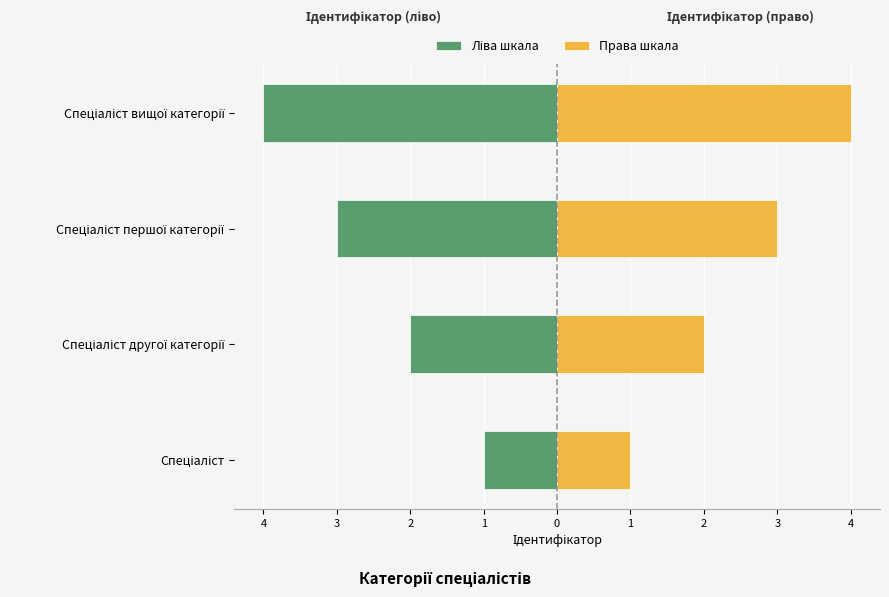

How many bars are there in each group?

2